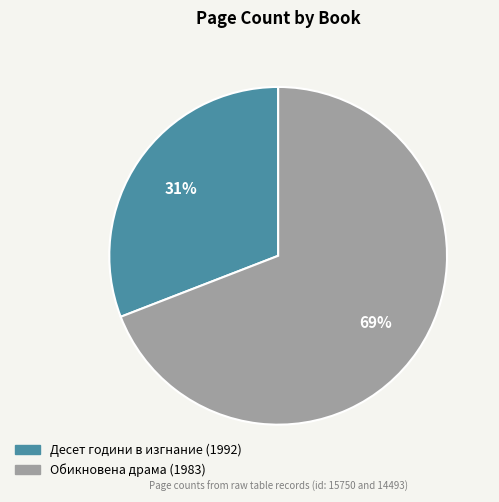

Rank the categories by value from lowest to highest.

Десет години в изгнание (1992), Обикновена драма (1983)